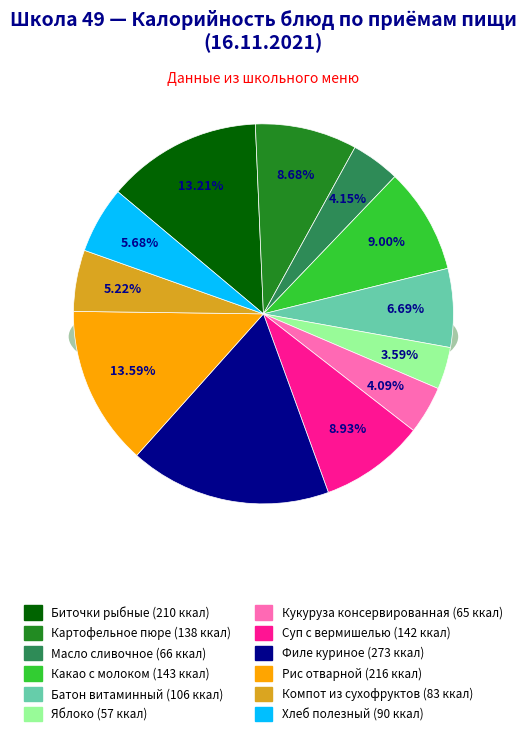

Is it true that Компот из сухофруктов is 5% of the pie?

True